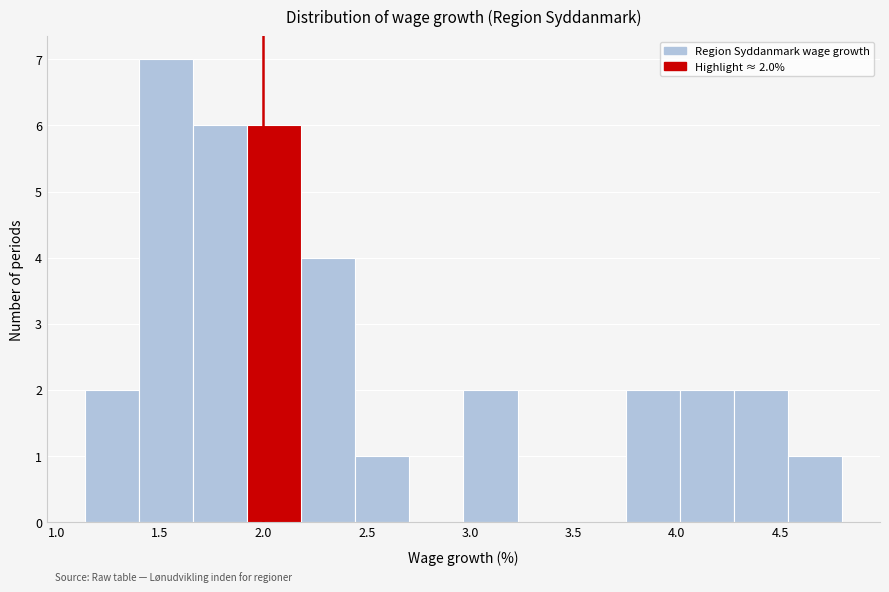

Which range on the x-axis has the tallest bar?

1.40 to 1.65